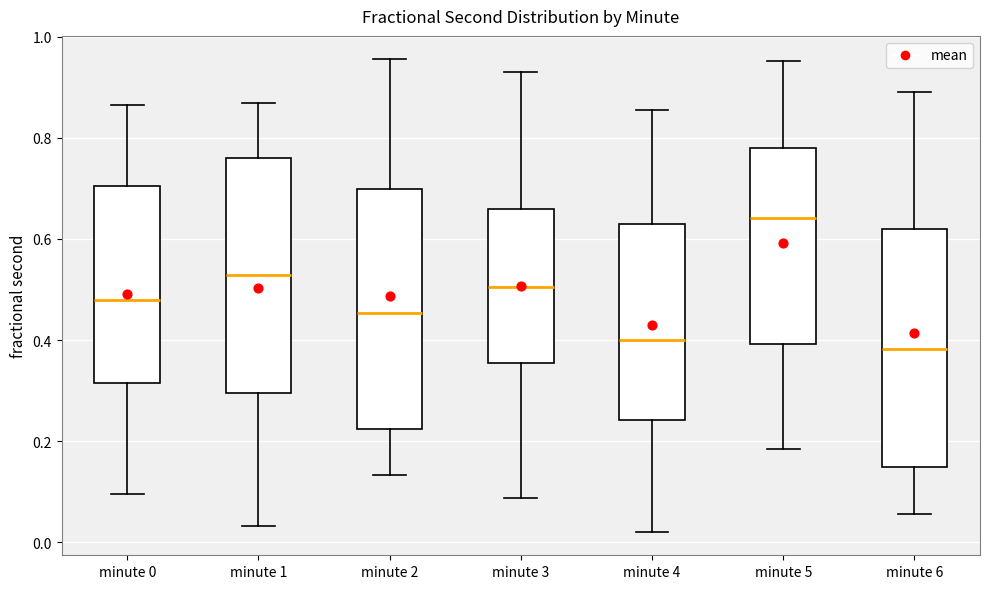

Reading left to right, transcribe this box plot: for each box, give where its median line is, the range the box spans, and where its two whiskers end, as read against the y-axis. The values are not printed on the chart, so give them approximately, as read against the axis.

minute 0: median 0.48, box 0.32 to 0.70, whiskers 0.10 to 0.86
minute 1: median 0.52, box 0.30 to 0.76, whiskers 0.04 to 0.86
minute 2: median 0.46, box 0.22 to 0.70, whiskers 0.14 to 0.96
minute 3: median 0.50, box 0.36 to 0.66, whiskers 0.08 to 0.94
minute 4: median 0.40, box 0.24 to 0.64, whiskers 0.02 to 0.86
minute 5: median 0.64, box 0.40 to 0.78, whiskers 0.18 to 0.96
minute 6: median 0.38, box 0.14 to 0.62, whiskers 0.06 to 0.90